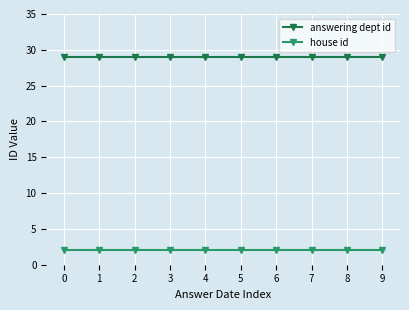

Reading right to left, list all the values displayed in this chart.

answering dept id: 9=29	8=29	7=29	6=29	5=29	4=29	3=29	2=29	1=29	0=29
house id: 9=2	8=2	7=2	6=2	5=2	4=2	3=2	2=2	1=2	0=2